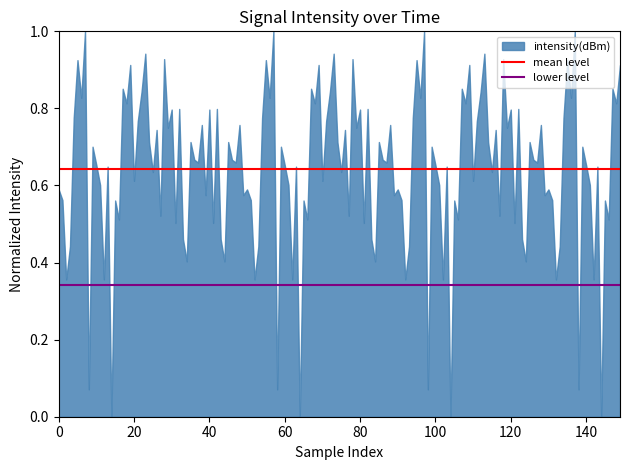

What is the maximum value shown in the chart?

1.0